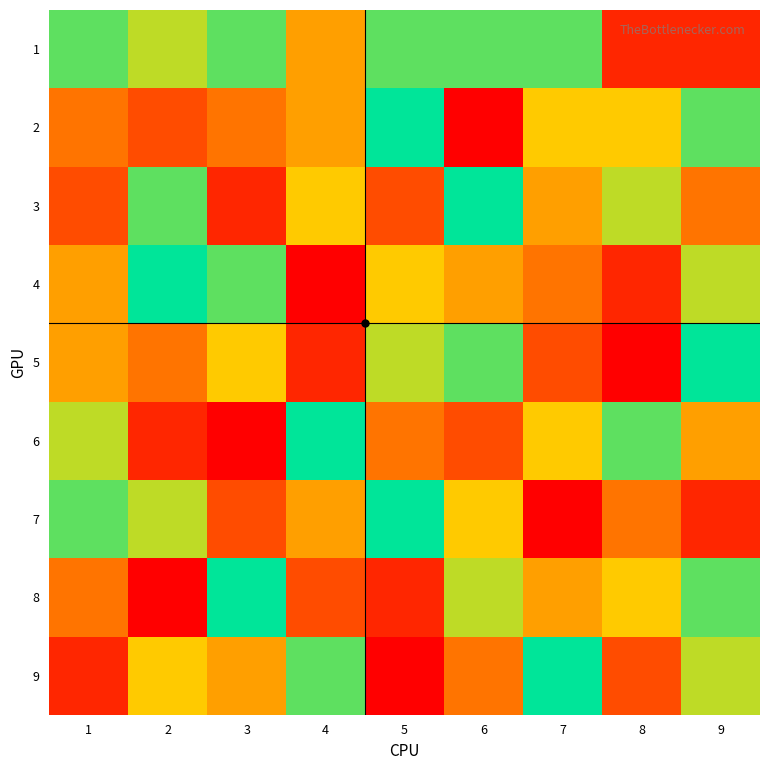

Reading left to right, extract all data points from this chart.

1: 1=8	2=7	3=8	4=5	5=8	6=8	7=8	8=2	9=2
2: 1=4	2=3	3=4	4=5	5=9	6=1	7=6	8=6	9=8
3: 1=3	2=8	3=2	4=6	5=3	6=9	7=5	8=7	9=4
4: 1=5	2=9	3=8	4=1	5=6	6=5	7=4	8=2	9=7
5: 1=5	2=4	3=6	4=2	5=7	6=8	7=3	8=1	9=9
6: 1=7	2=2	3=1	4=9	5=4	6=3	7=6	8=8	9=5
7: 1=8	2=7	3=3	4=5	5=9	6=6	7=1	8=4	9=2
8: 1=4	2=1	3=9	4=3	5=2	6=7	7=5	8=6	9=8
9: 1=2	2=6	3=5	4=8	5=1	6=4	7=9	8=3	9=7